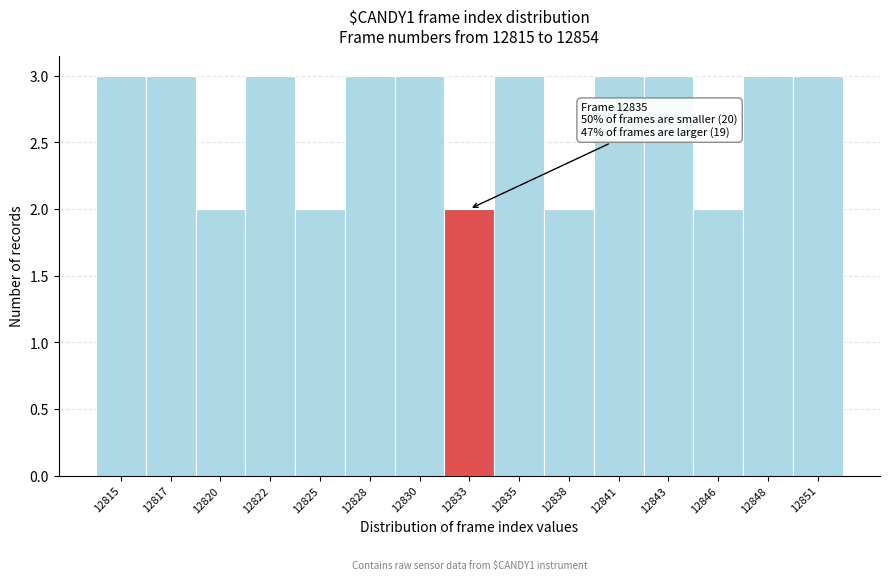

Reading left to right, what are all the values shown in this chart?

3	3	2	3	2	3	3	2	3	2	3	3	2	3	3